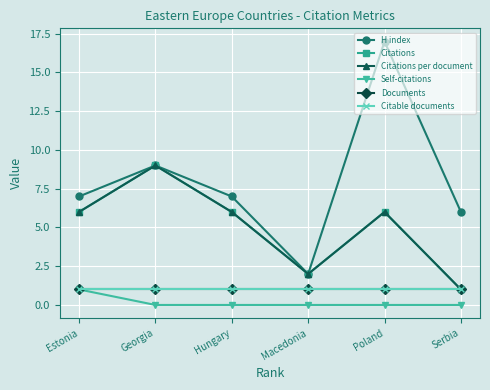

What is the label of the 3rd point from the right?

Macedonia